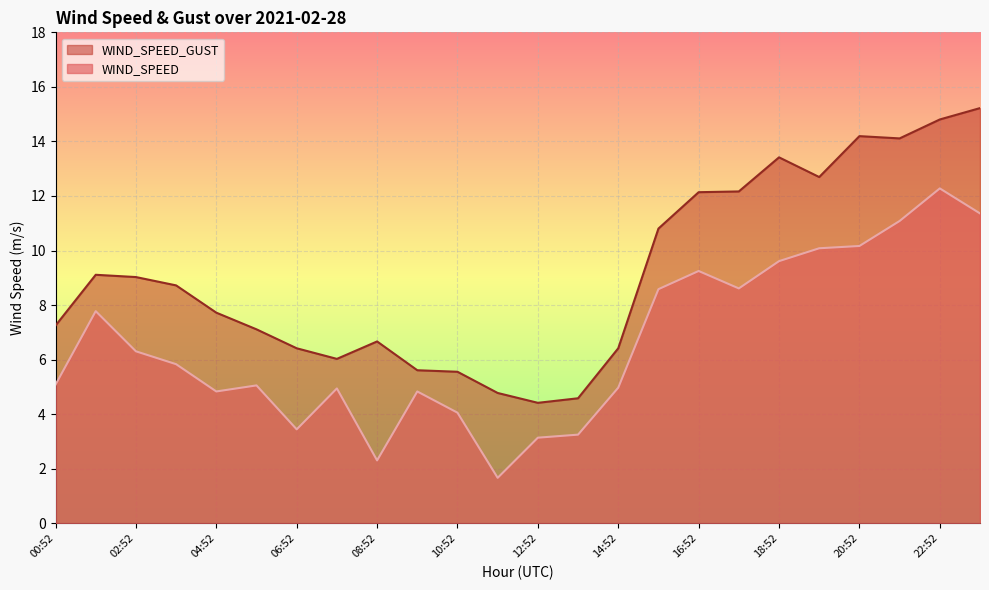

What is the sum of all WIND_SPEED values?

158.5